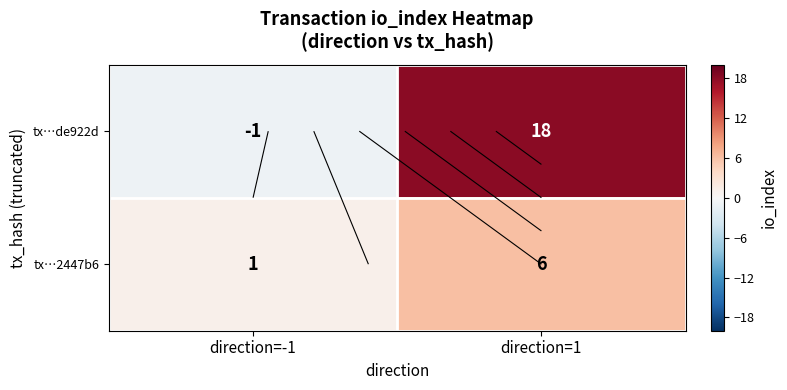

What is the lowest value of the tx…de922d series?

-1